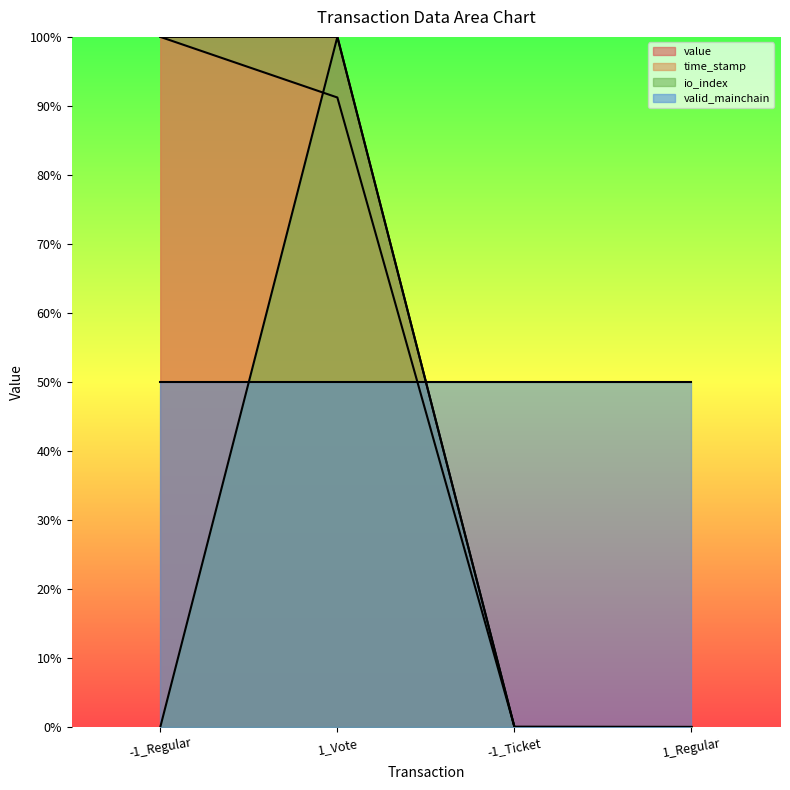

Which series has the largest total across all categories?

value